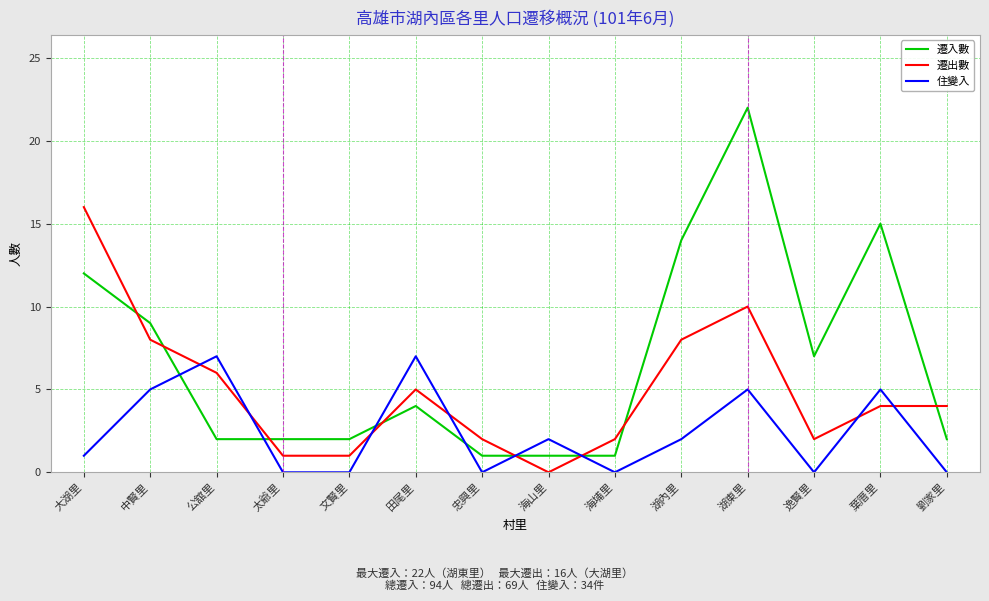

What position from the left is 公舘里?

3